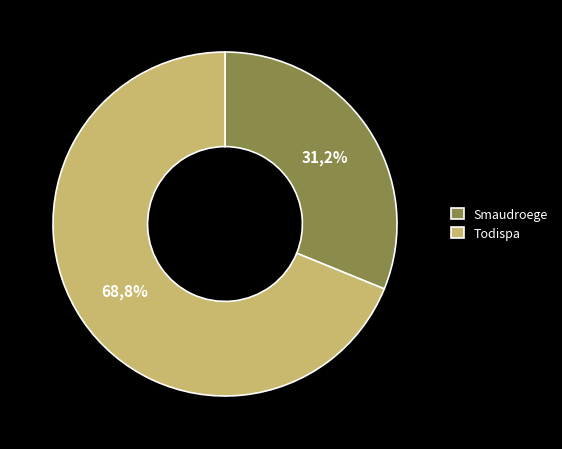

How many slices are in this pie chart?

2